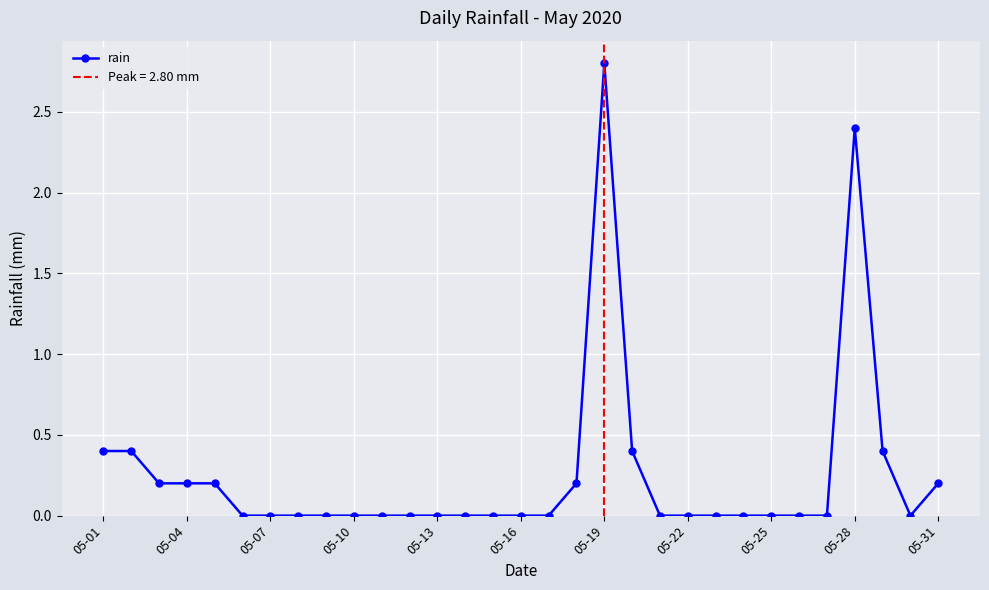

The value of rain at 05-28 is 2.4. True or false?

True